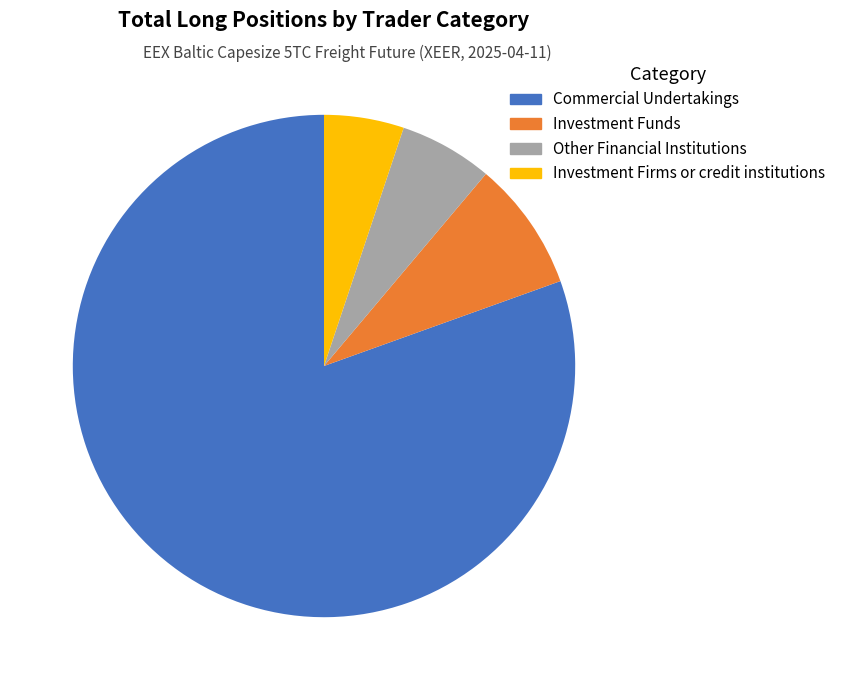

To the nearest percent, what is the combined percentage of Investment Funds and Investment Firms or credit institutions?

14%